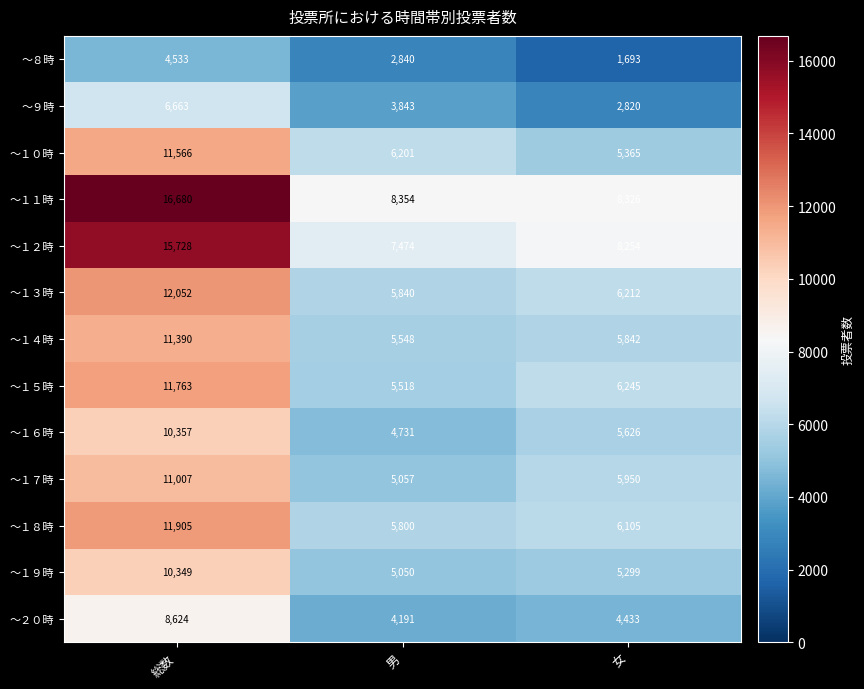

List the series in order of their peak value, lowest first.

～８時, ～９時, ～２０時, ～１９時, ～１６時, ～１７時, ～１４時, ～１０時, ～１５時, ～１８時, ～１３時, ～１２時, ～１１時